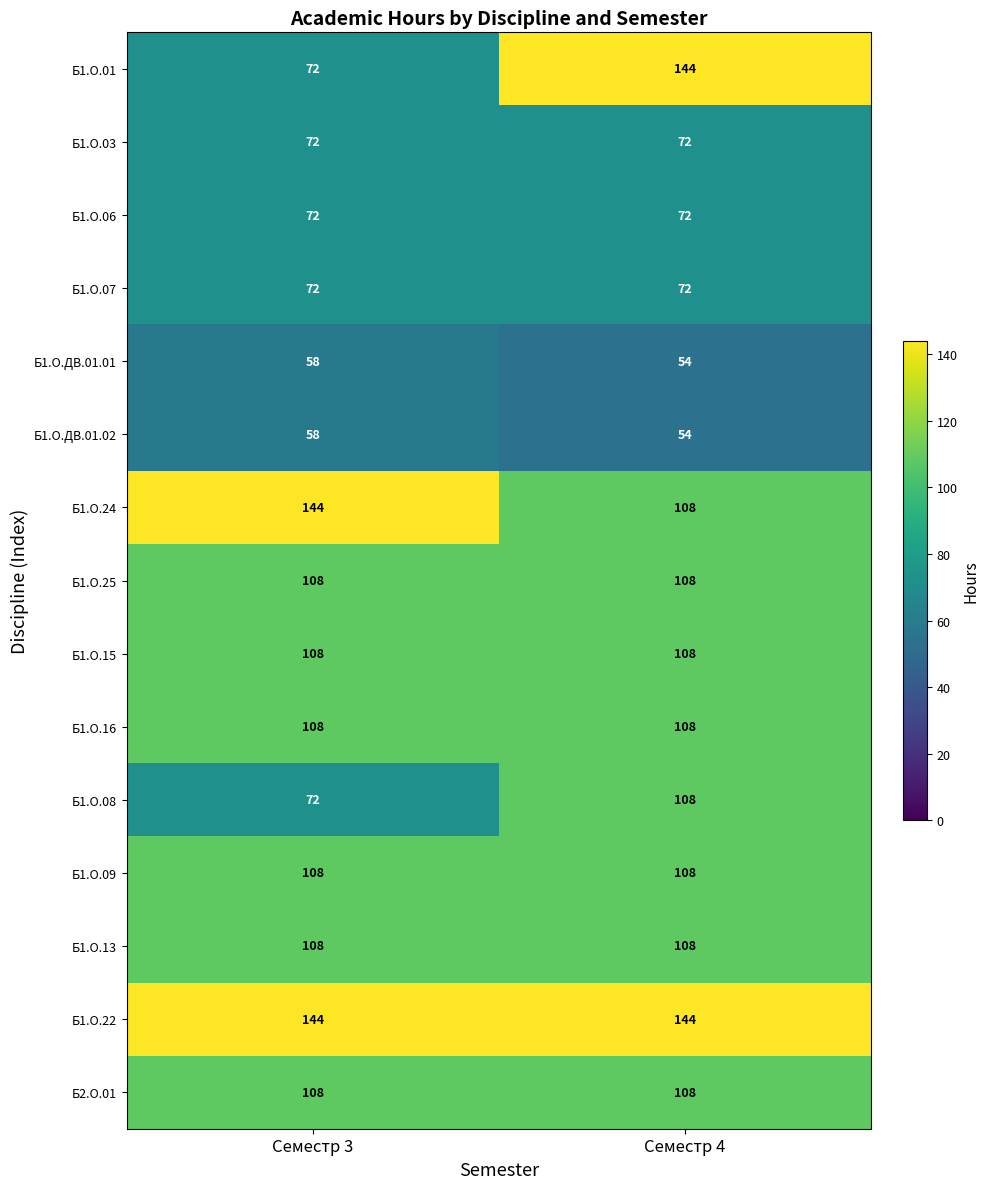

At how many categories does at least one series exceed 62?

2